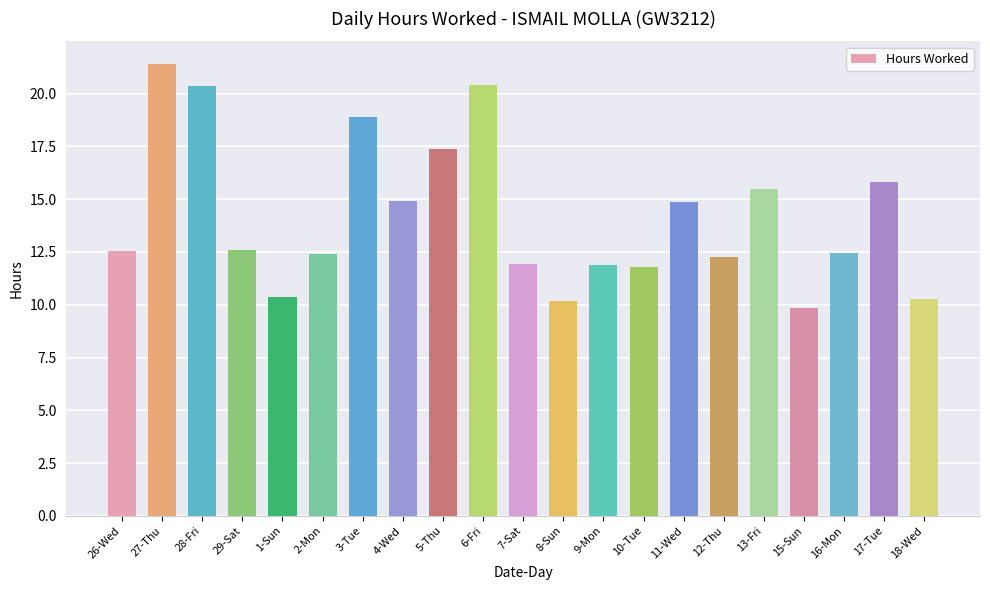

What is the average value?

14.2